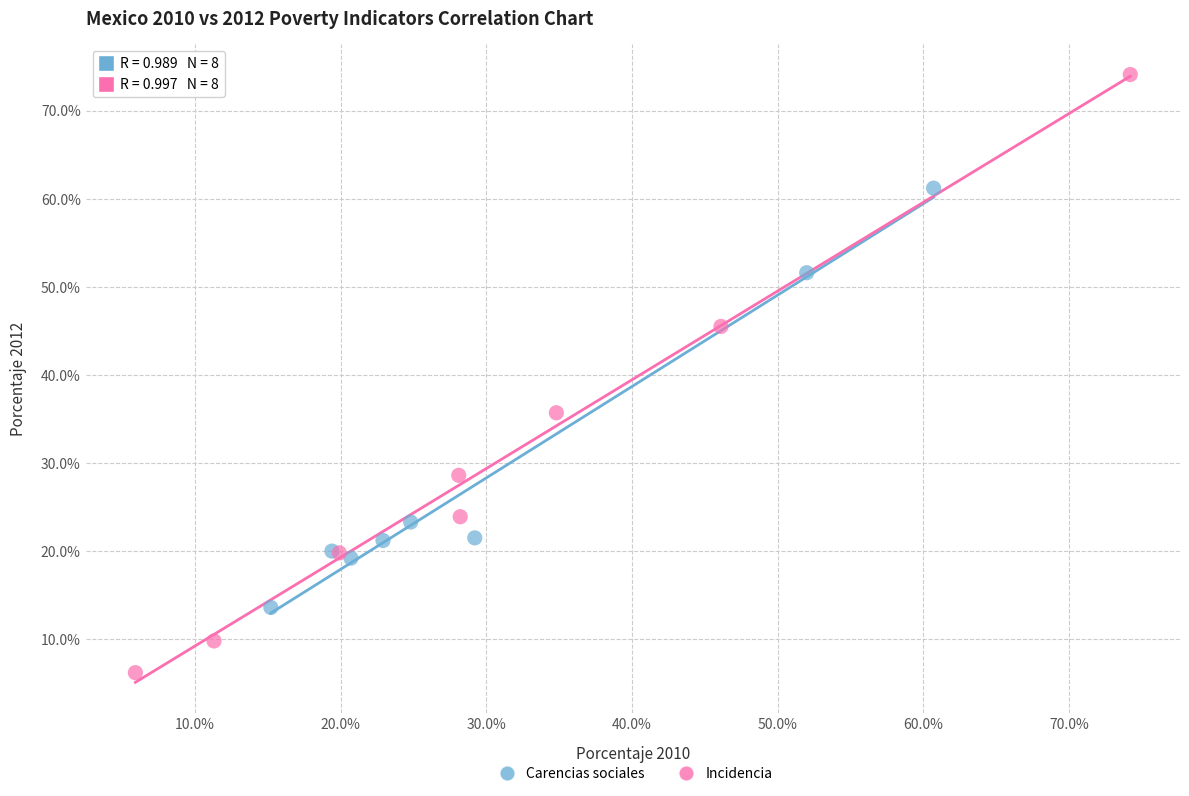

Which series has the largest Y range (max minus min)?

Incidencia